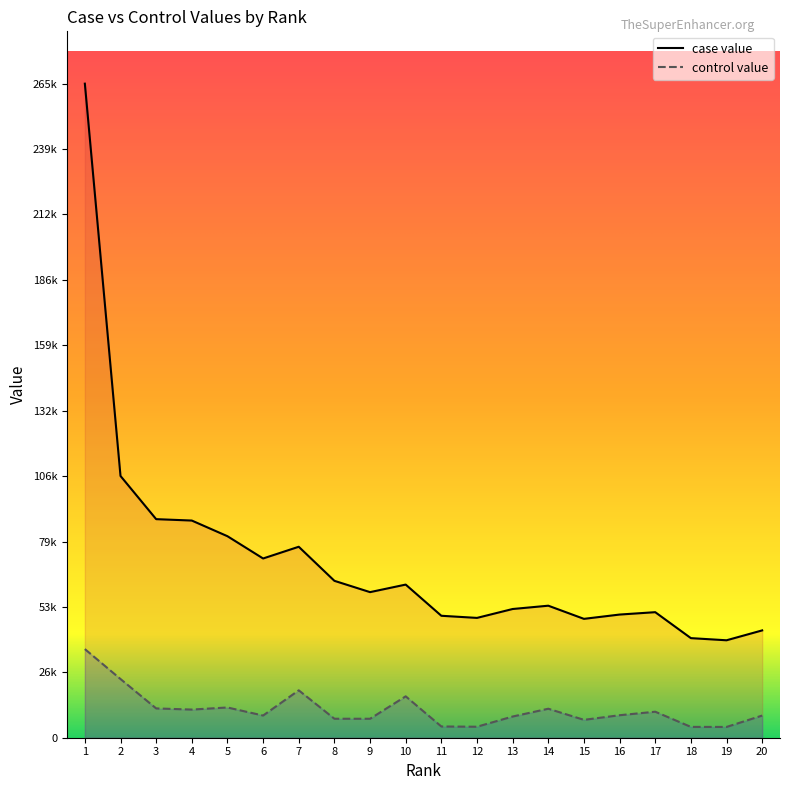

Does the chart display data point markers on the line(s)?

No